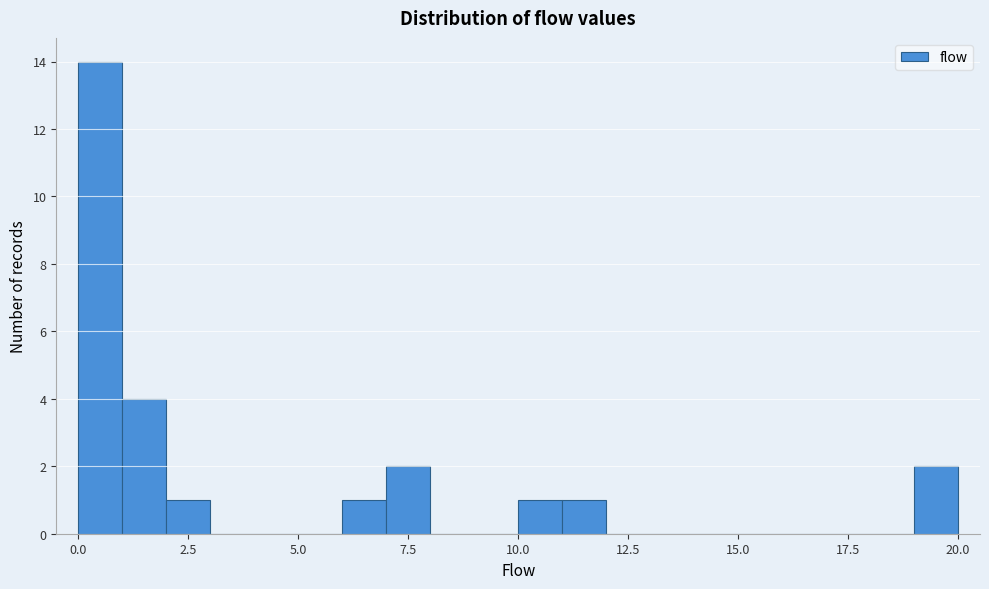

Around what value on the x-axis is the tallest bar? Give the approximate position of its centre, as read against the axis.

0.5